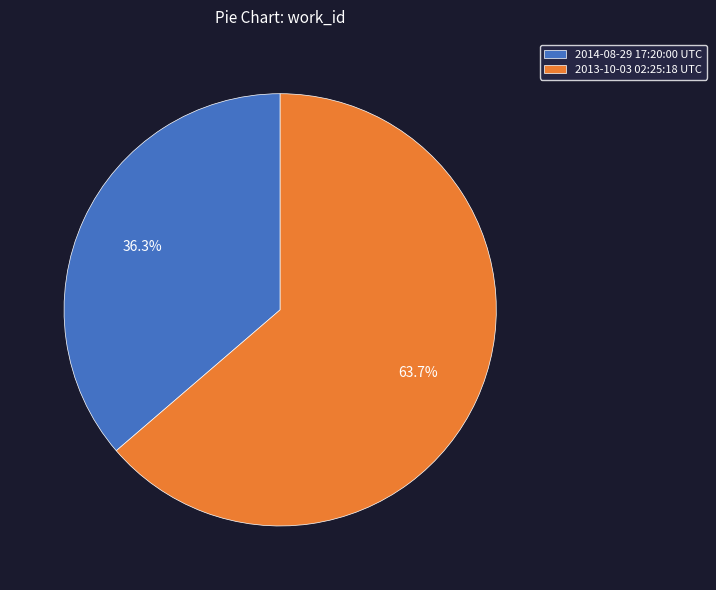

To the nearest percent, what is the combined percentage of 2013-10-03 02:25:18 UTC and 2014-08-29 17:20:00 UTC?

100%